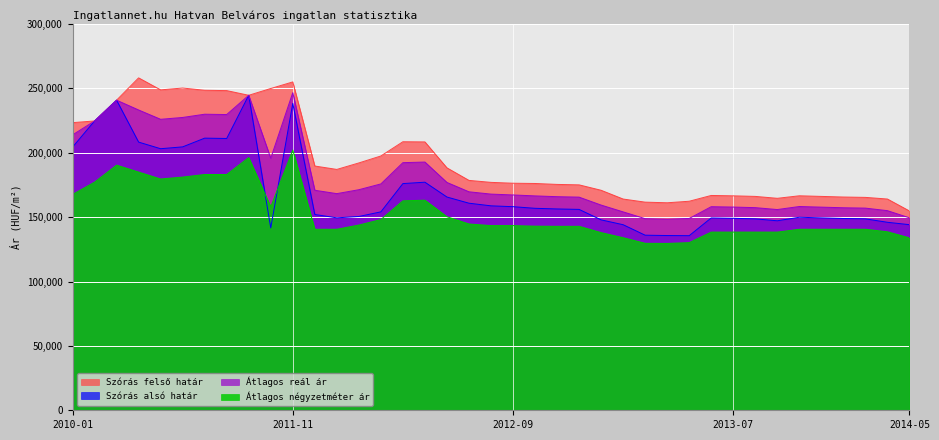

At which category does Átlagos reál ár reach its first local peak?

2010-09